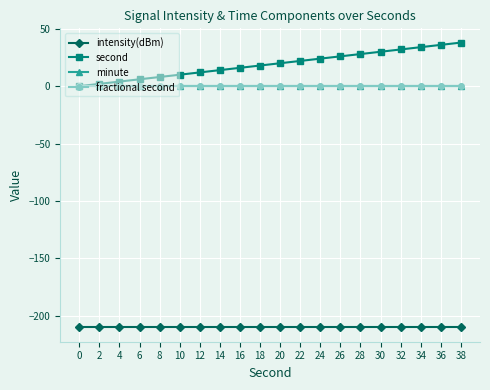

What is the difference between the highest and lowest values at 4?

214.2